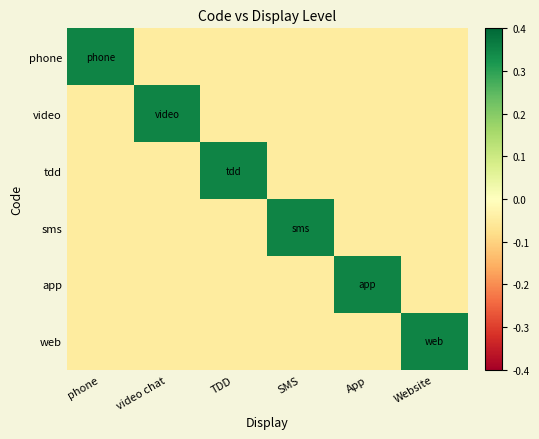

What is the total value across all series at video chat?

0.1